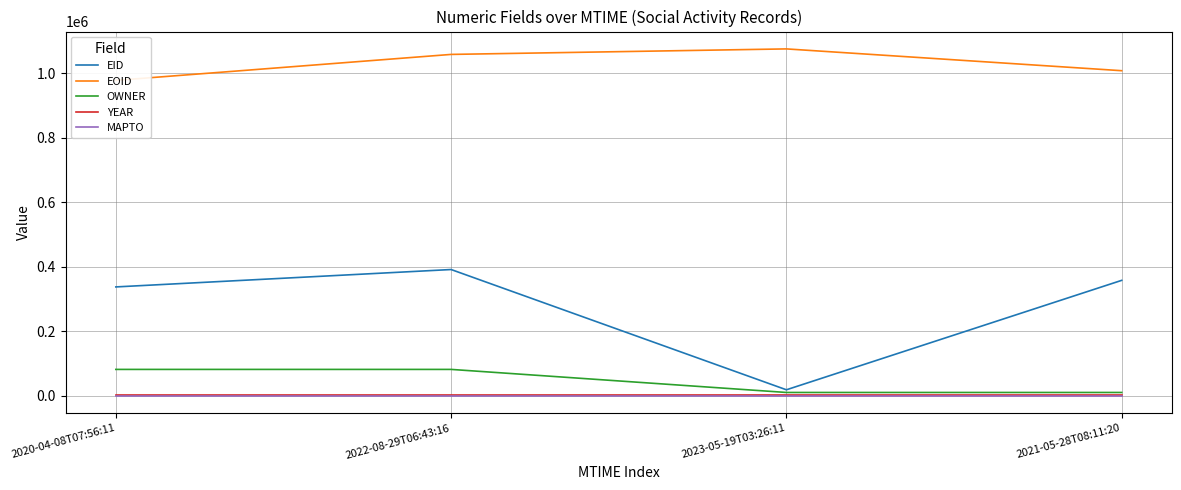

How many data points does each series have?

4